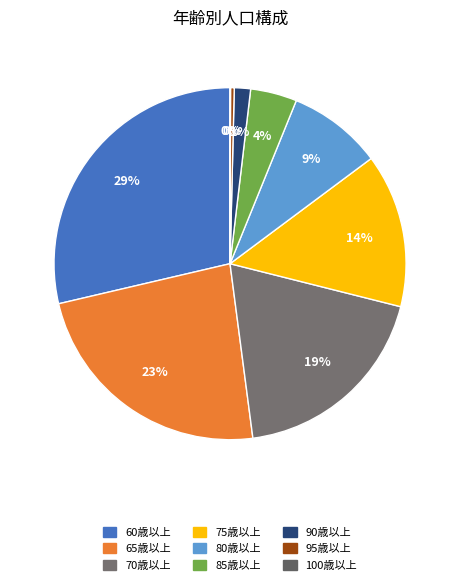

To the nearest percent, what percentage of the pie is 75歳以上?

14%